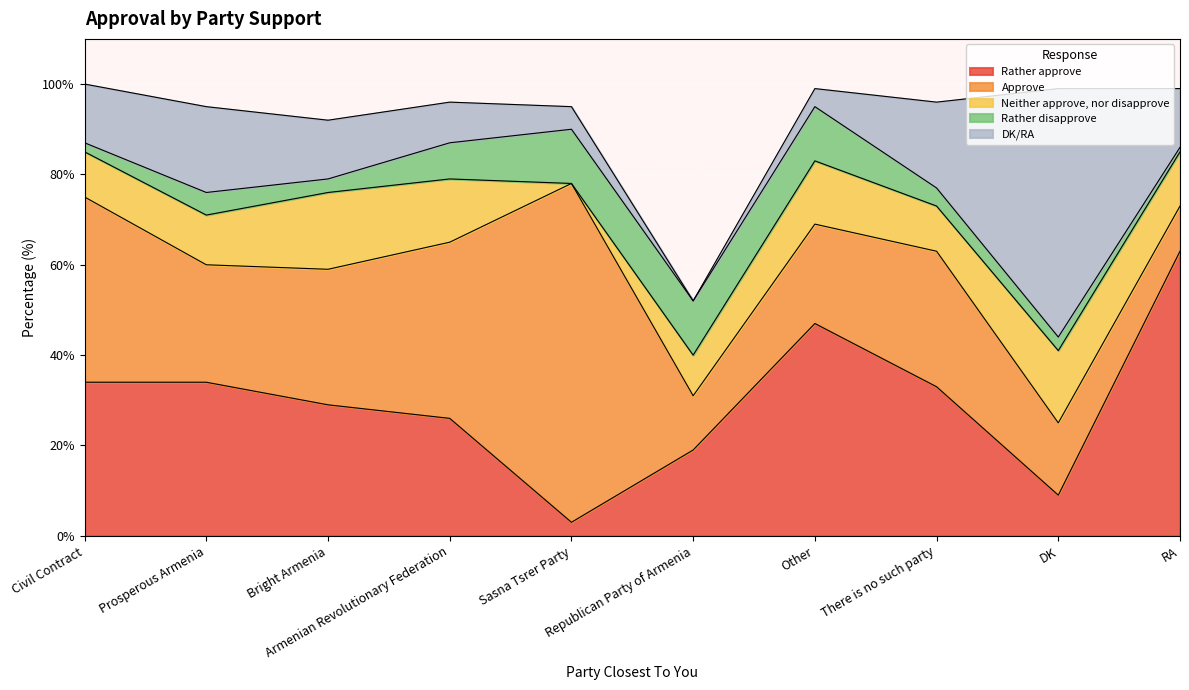

How many data points in Approve are less than 30?

5